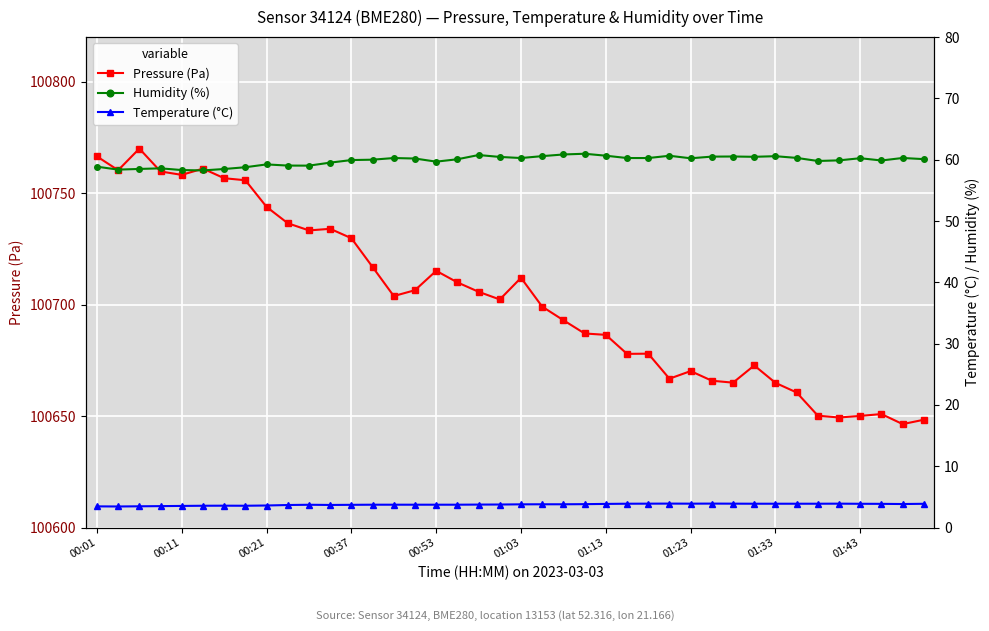

What is the greatest value displayed?

100769.9